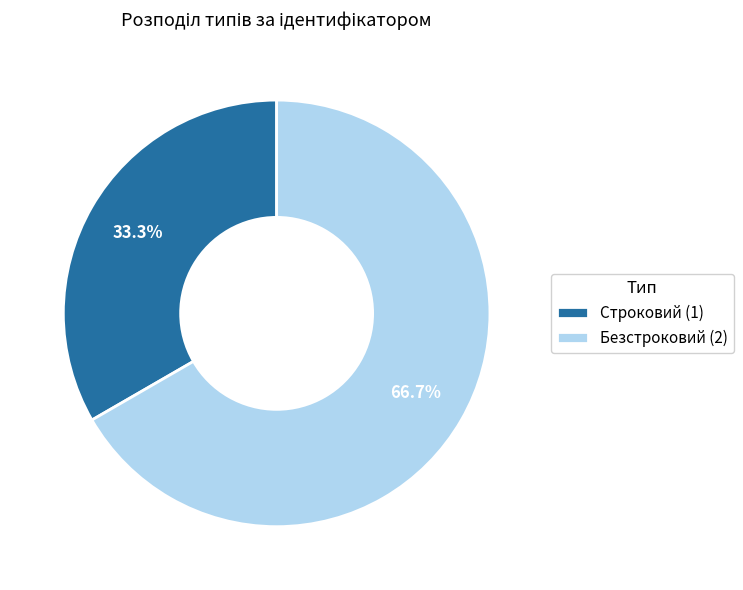

Which category has the biggest portion of the pie?

Безстроковий